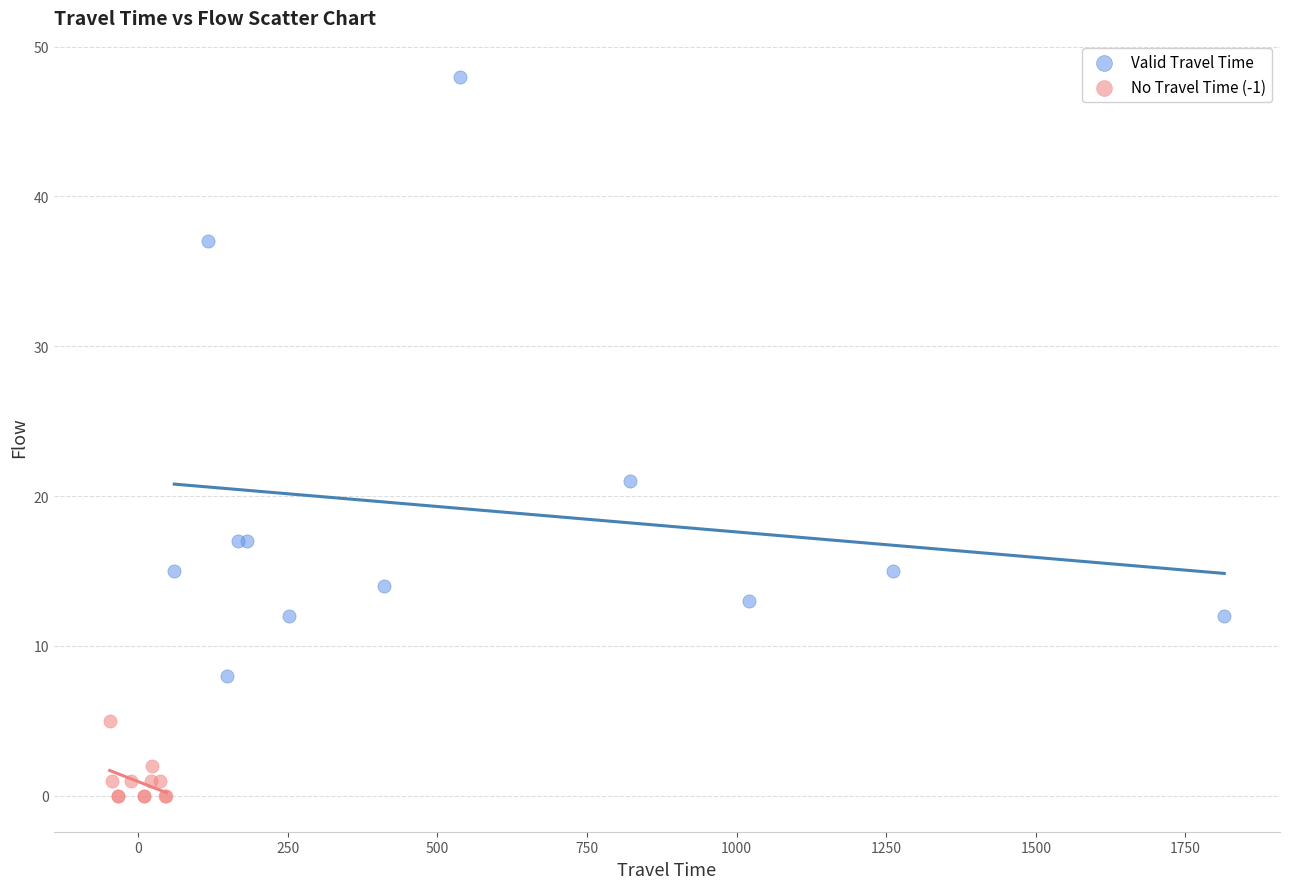

Which series reaches the minimum Y coordinate?

No Travel Time (-1)